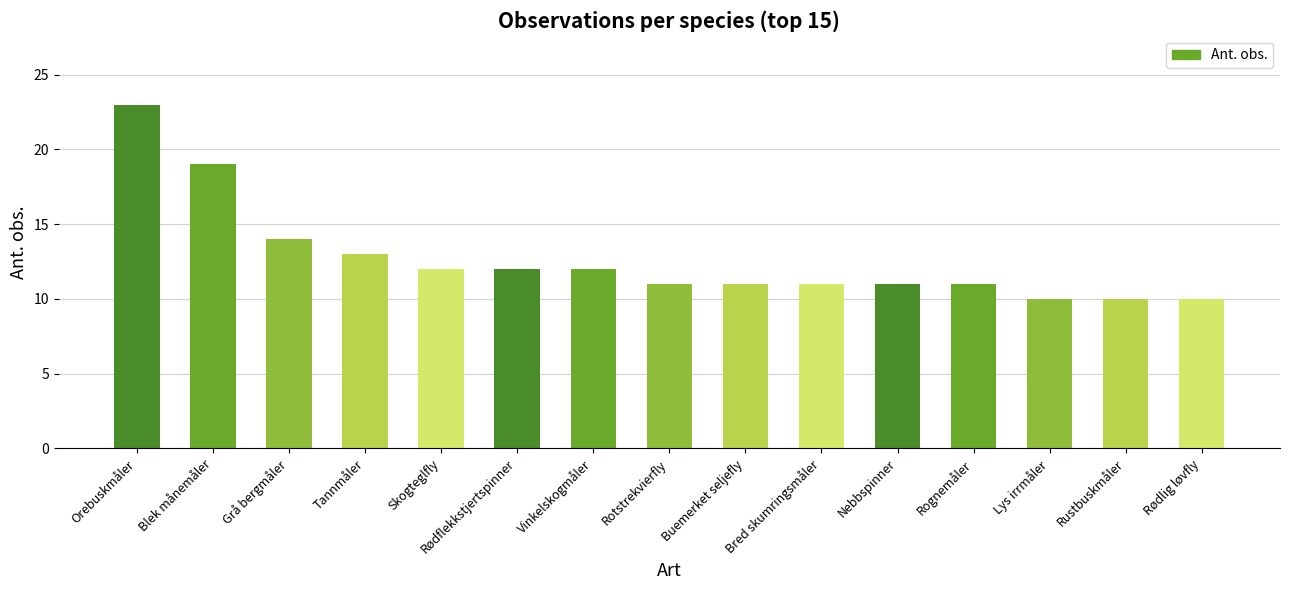

The value at Orebuskmåler is 38. True or false?

False